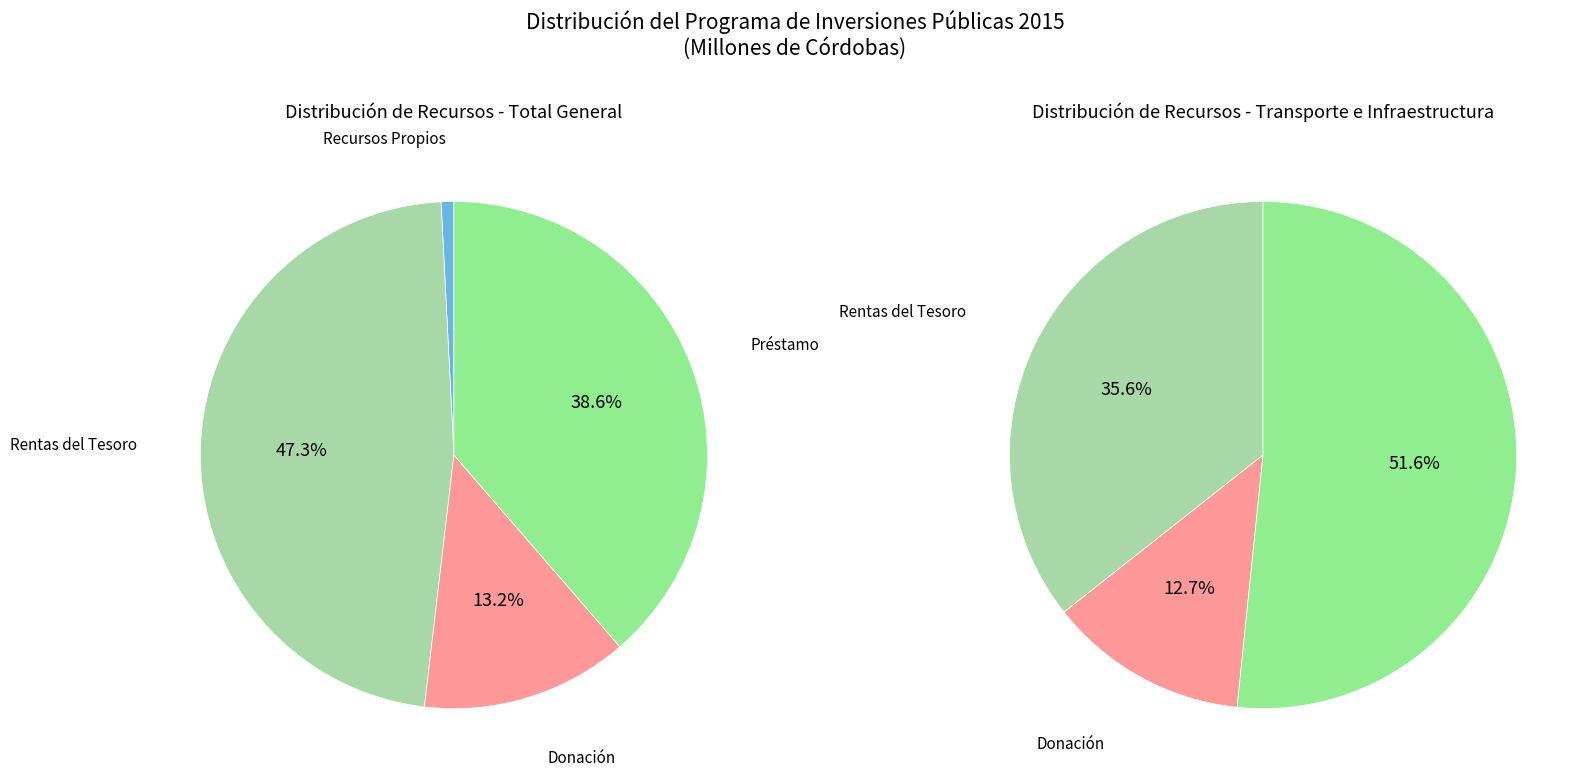

At 2, list the series in order from smallest to largest.

Recursos Propios, Donación, Préstamo, Rentas del Tesoro